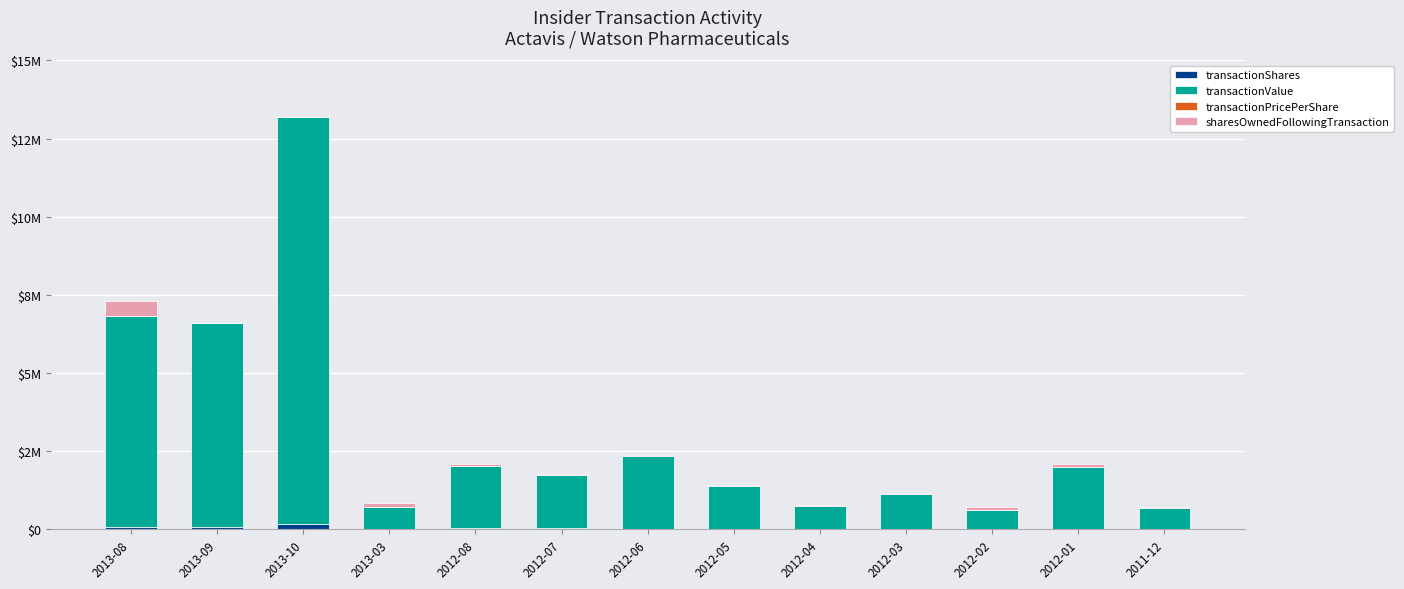

Rank the series at 2012-08 from lowest to highest value.

transactionPricePerShare, transactionShares, sharesOwnedFollowingTransaction, transactionValue